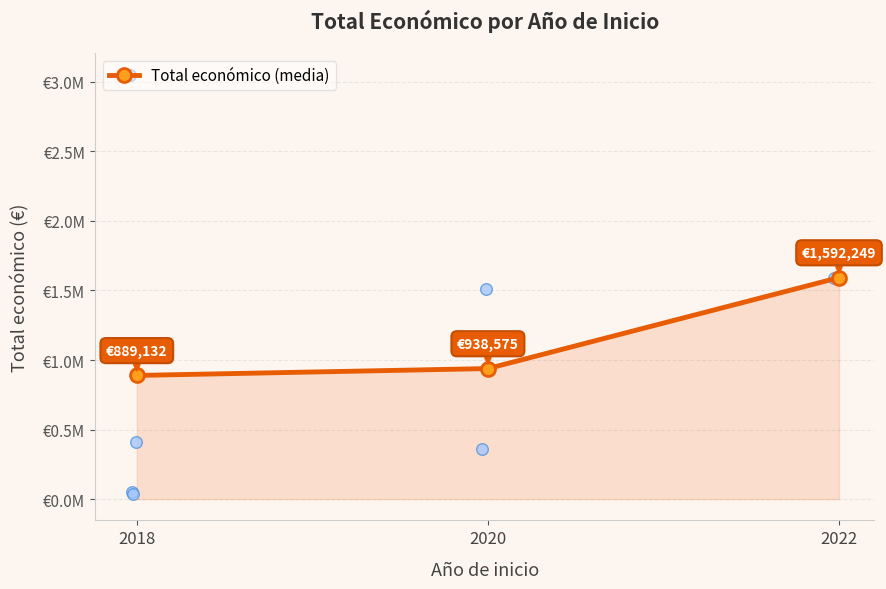

What is the ratio of the value at 2020 to the value at 2018?

1.1